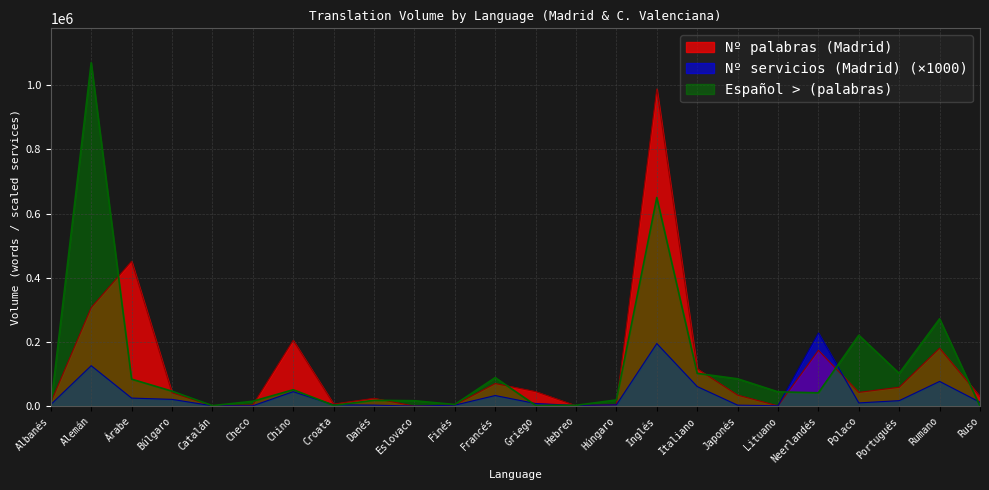

What is the sum of the Español > (palabras) values at Alemán and Neerlandés?

1111877